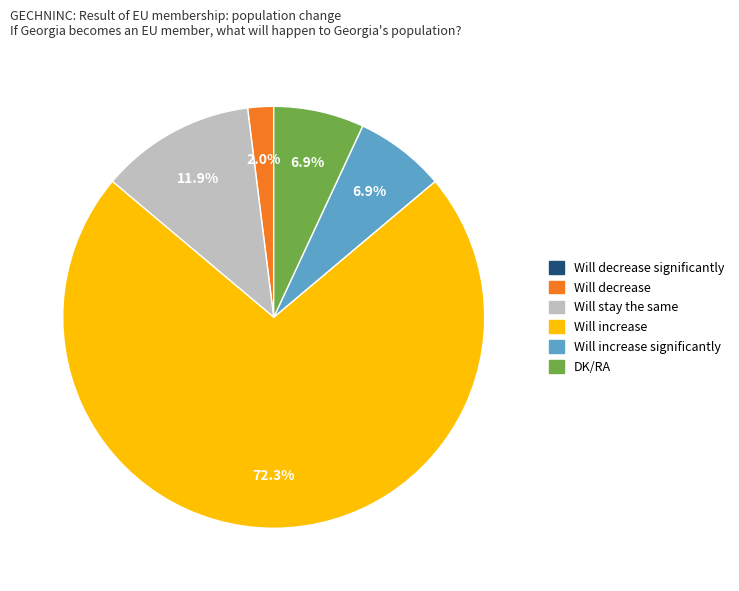

Is there any slice that represents more than half of the pie?

Yes